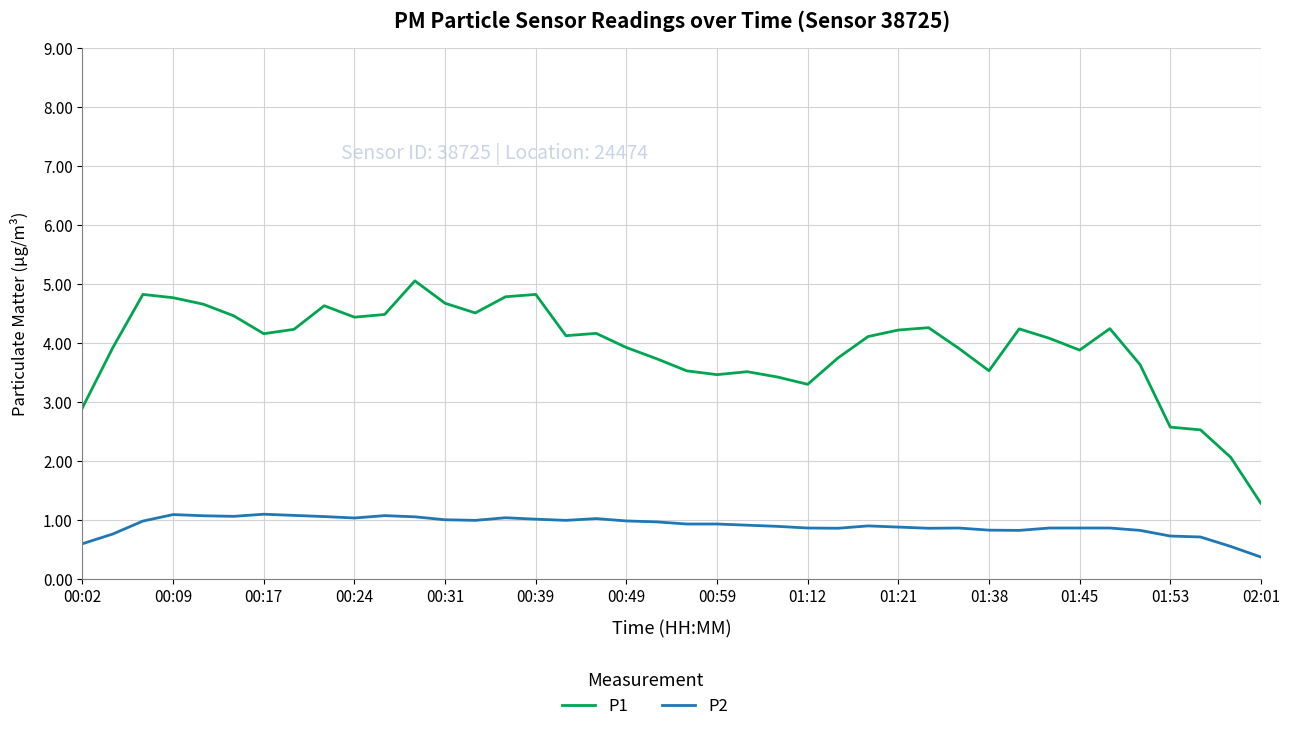

Rank the series by their average value, from highest to lowest.

P1, P2